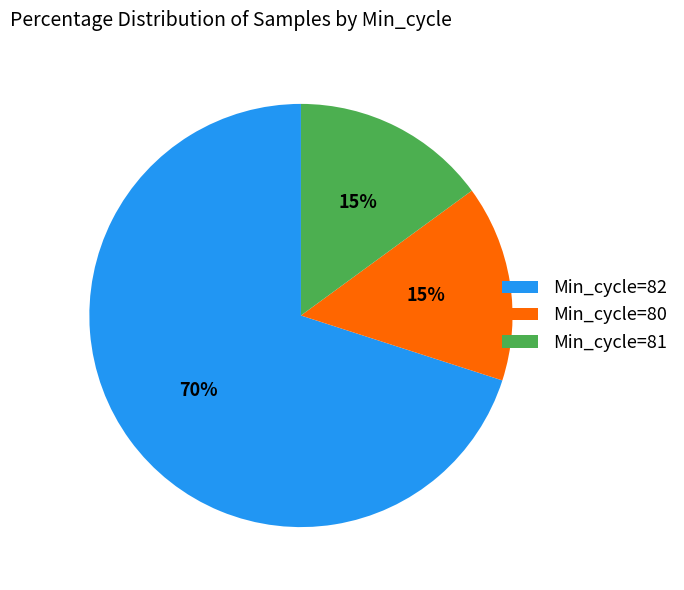

Is Min_cycle=81 the majority of the pie?

No